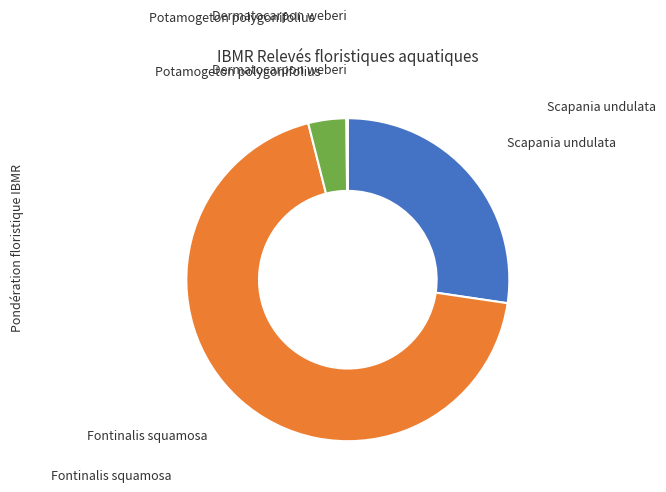

Between Fontinalis squamosa and Scapania undulata, which is larger?

Fontinalis squamosa